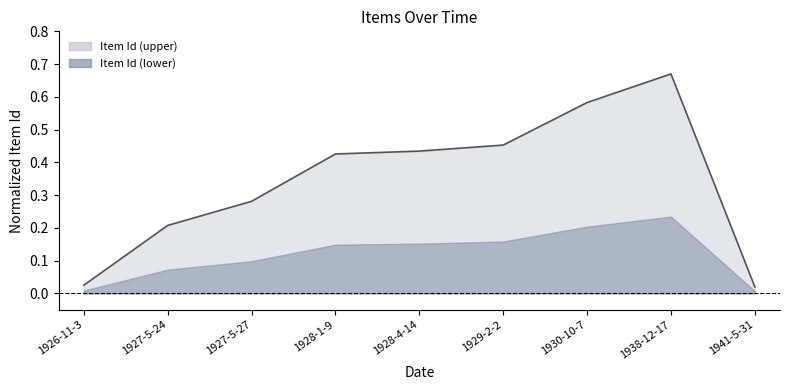

How many points are higher than both their immediate neighbors (excluding endpoints)?

1